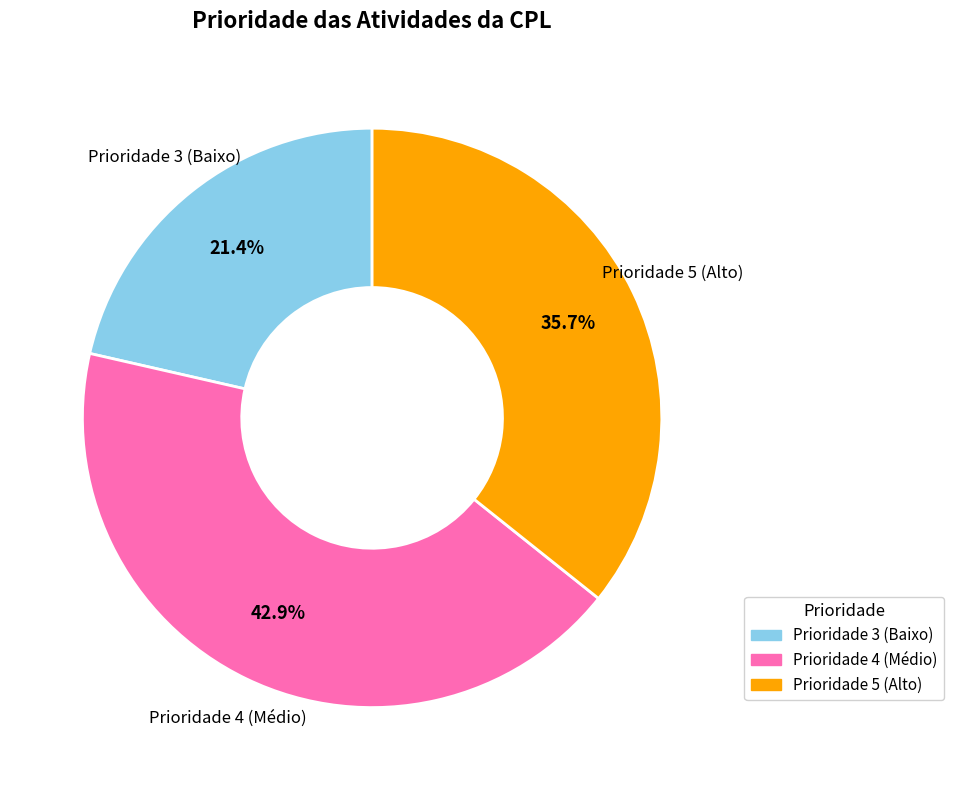

Is there a majority slice in this chart?

No